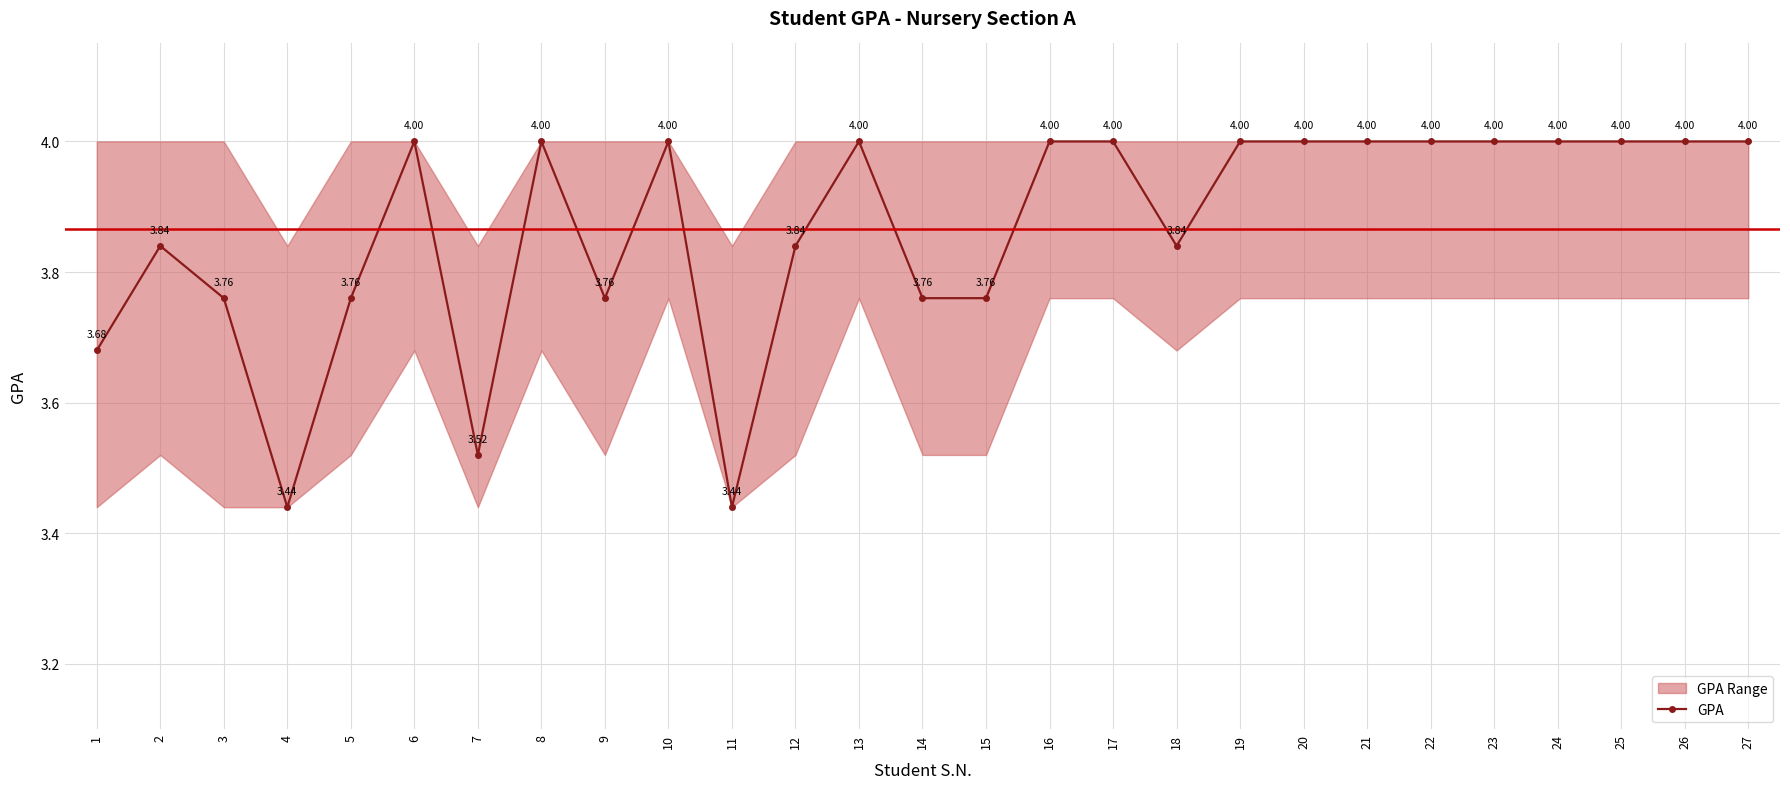

Between 15 and 25, which is larger?

25